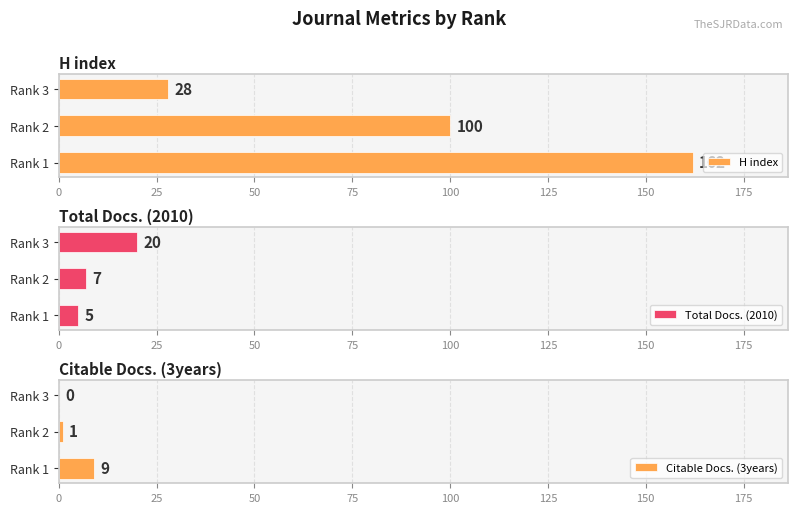

What is the highest value of the H index series?

162